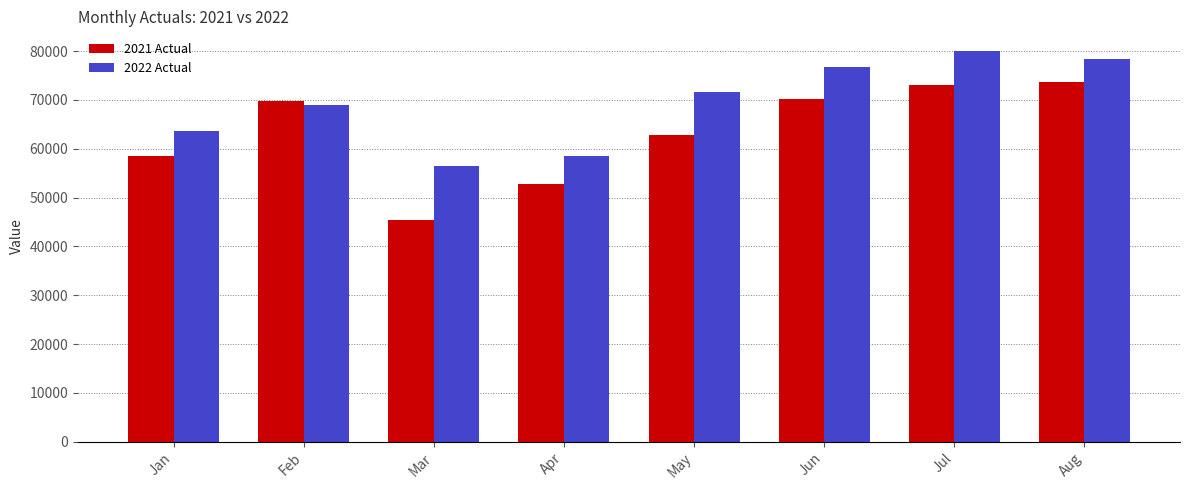

The 2022 Actual series shows 68968 at Feb. True or false?

True